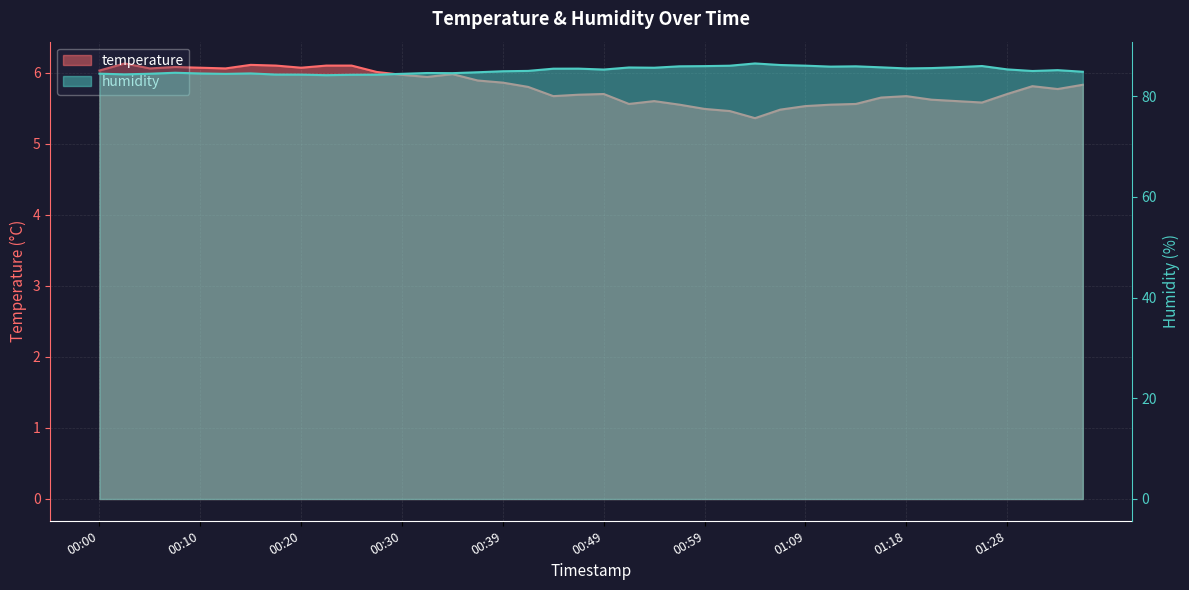

What is the smallest value displayed?

5.4